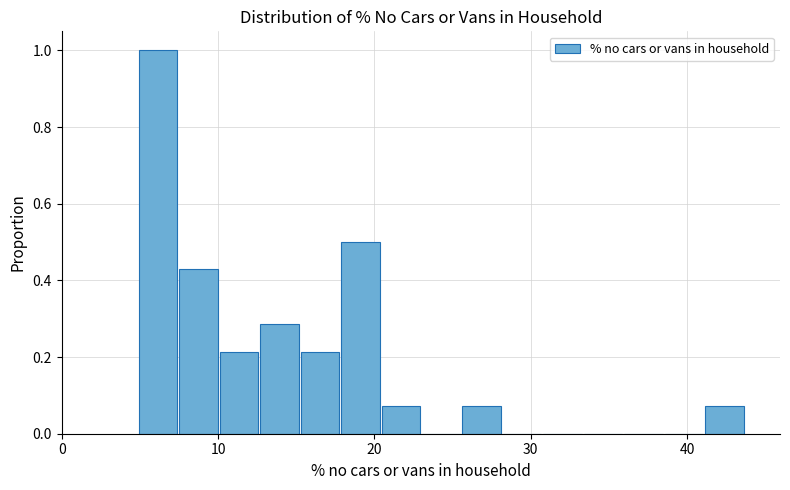

Around what value on the x-axis is the tallest bar? Give the approximate position of its centre, as read against the axis.

6